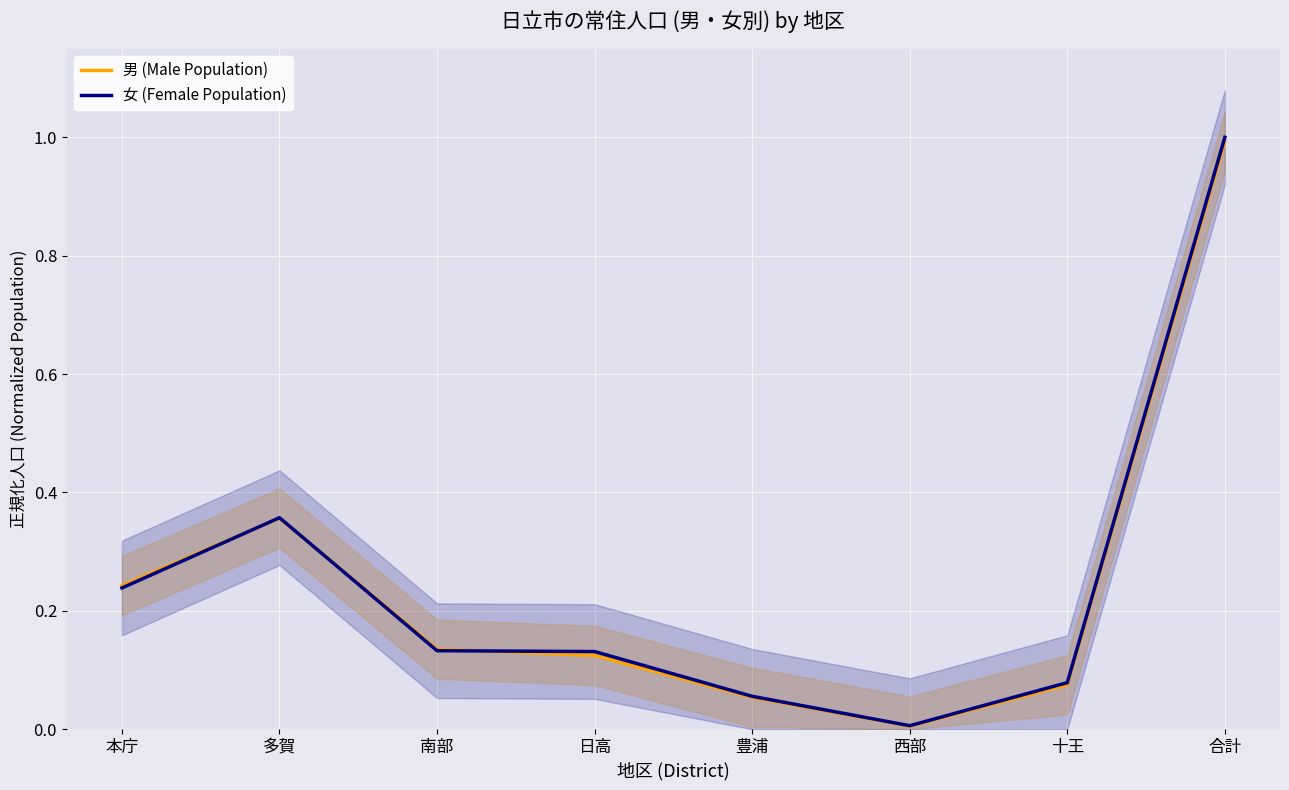

True or false: 女 (Female Population) has more than 2 points higher than both neighbors.

False